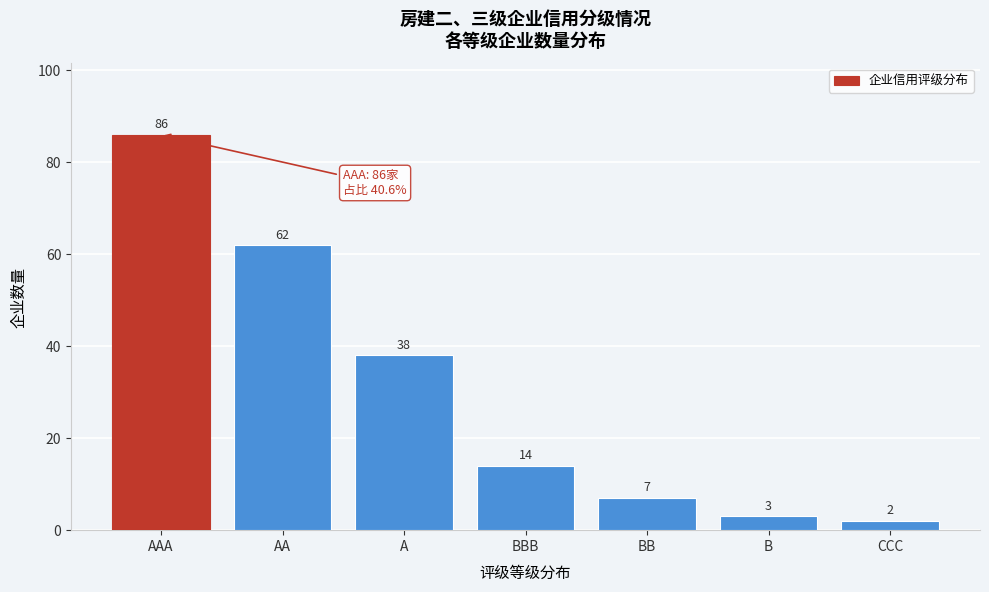

Reading left to right, list all the values displayed in this chart.

86	62	38	14	7	3	2